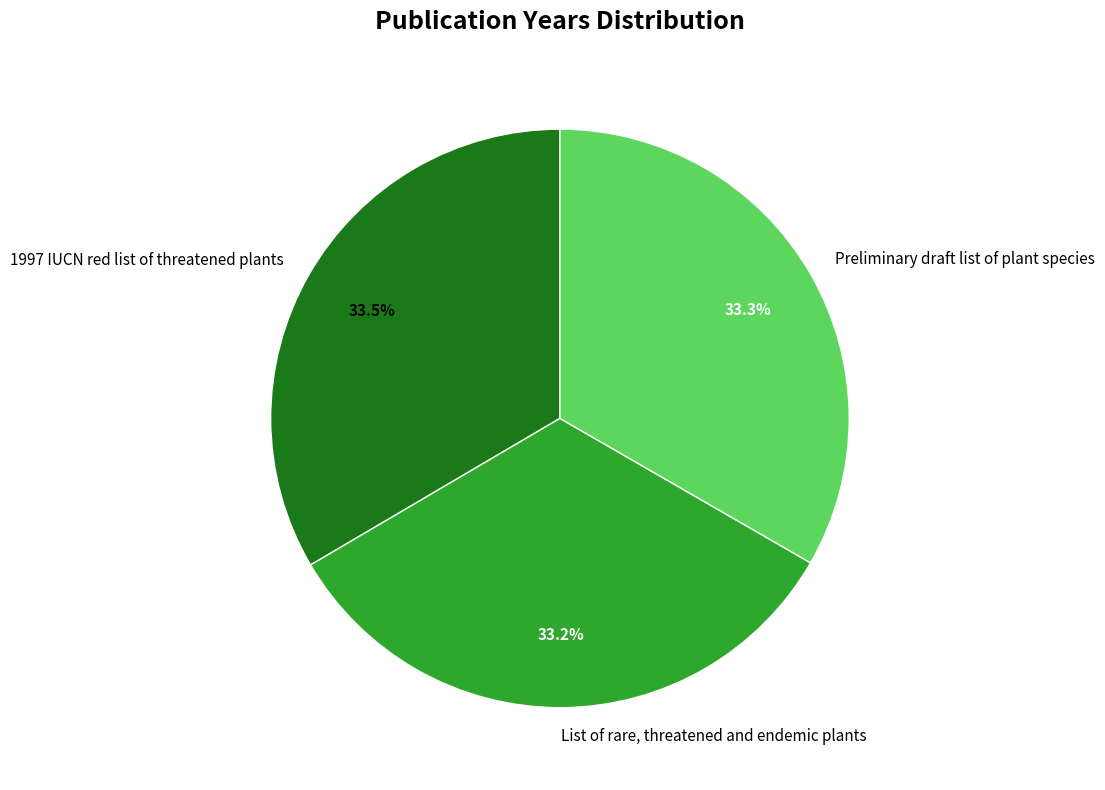

How much of the chart is everything except Preliminary draft list of plant species?

66.7%